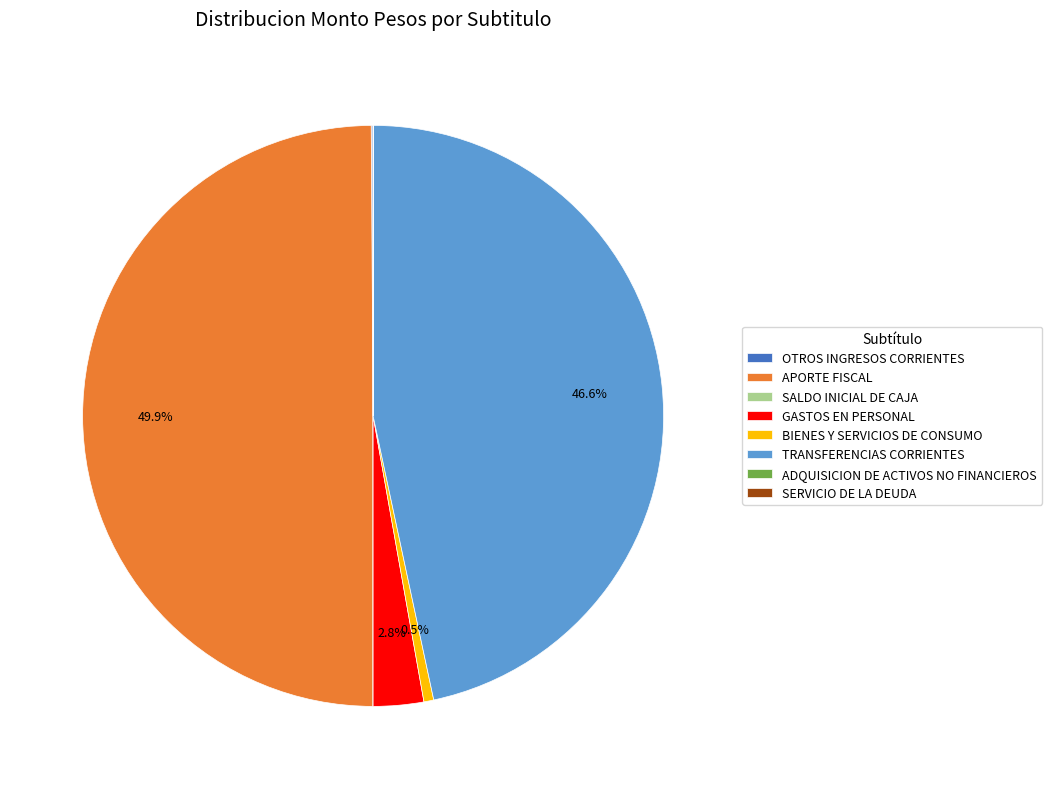

Which slice is the largest?

APORTE FISCAL